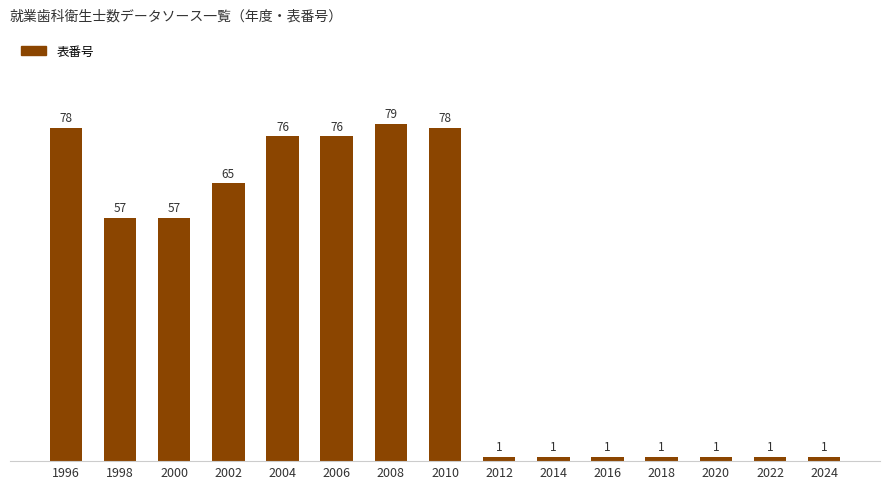

What is the change in value from 2004 to 2010?

+2